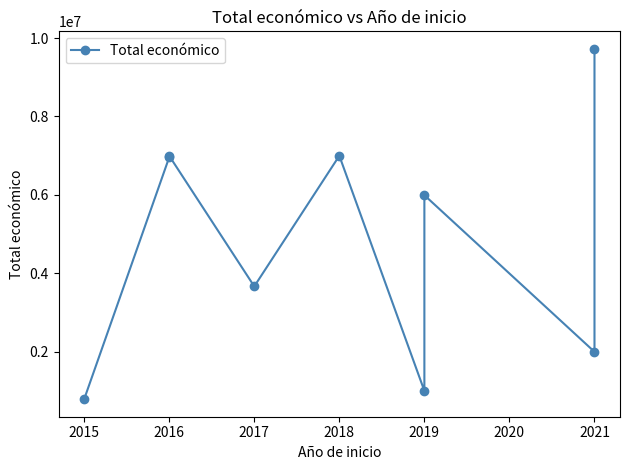

How many series are shown in this chart?

1